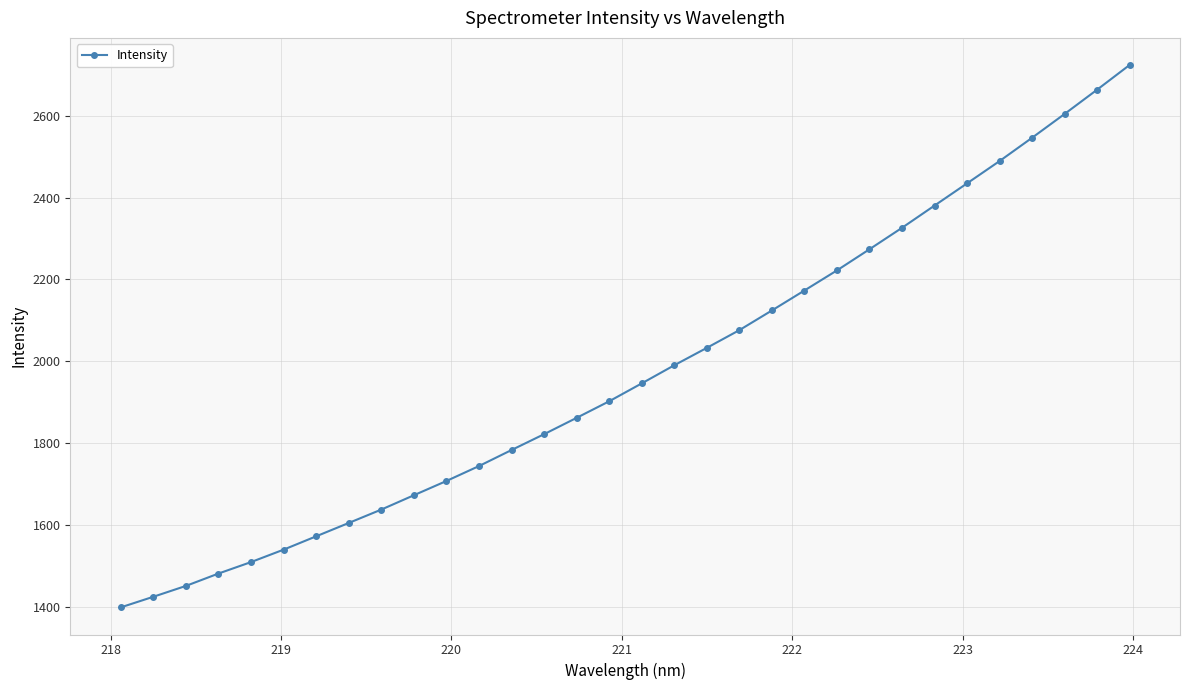

What is the difference between the second highest and second lowest values?

1239.6